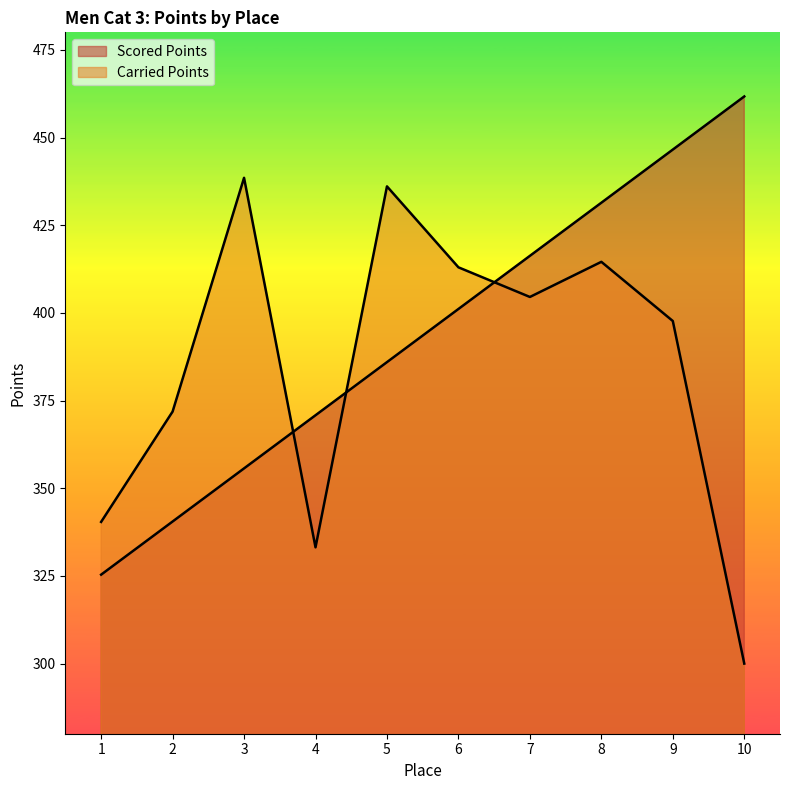

At 9, list the series in order from largest to smallest.

Scored Points, Carried Points